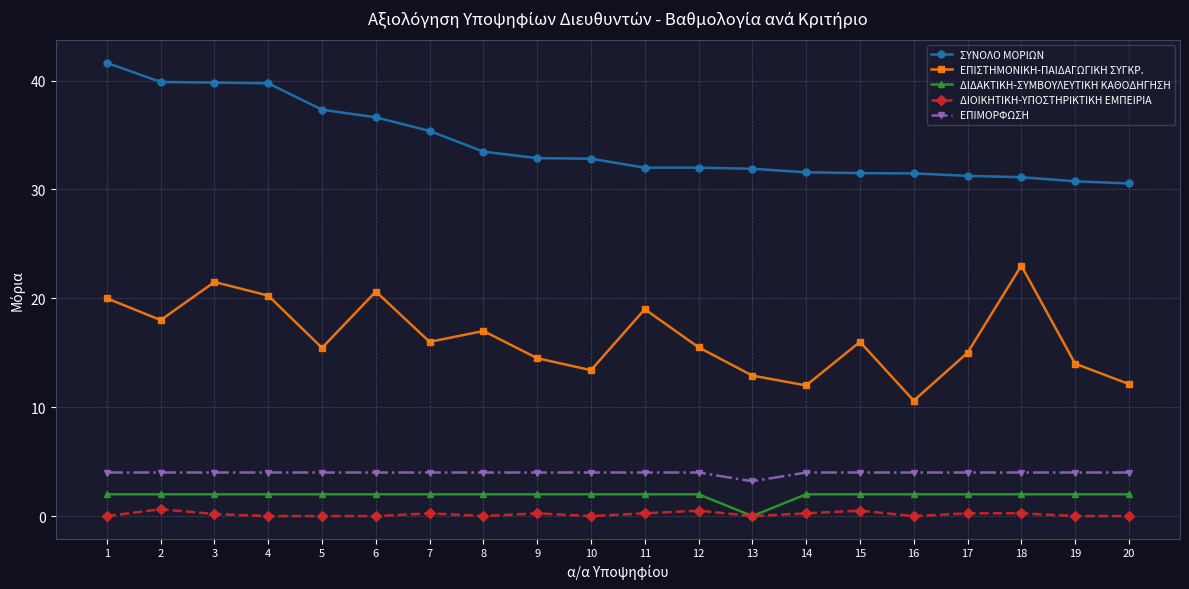

Rank the series at 8 from lowest to highest value.

ΔΙΟΙΚΗΤΙΚΗ-ΥΠΟΣΤΗΡΙΚΤΙΚΗ ΕΜΠΕΙΡΙΑ, ΔΙΔΑΚΤΙΚΗ-ΣΥΜΒΟΥΛΕΥΤΙΚΗ ΚΑΘΟΔΗΓΗΣΗ, ΕΠΙΜΟΡΦΩΣΗ, ΕΠΙΣΤΗΜΟΝΙΚΗ-ΠΑΙΔΑΓΩΓΙΚΗ ΣΥΓΚΡ., ΣΥΝΟΛΟ ΜΟΡΙΩΝ